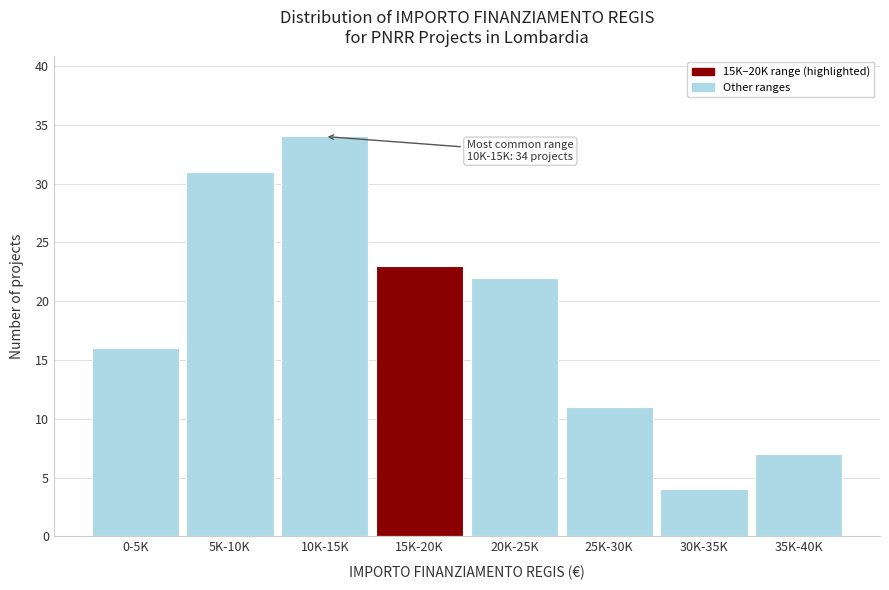

Reading left to right, what are all the values shown in this chart?

0-5K=16	5K-10K=31	10K-15K=34	15K-20K=23	20K-25K=22	25K-30K=11	30K-35K=4	35K-40K=7